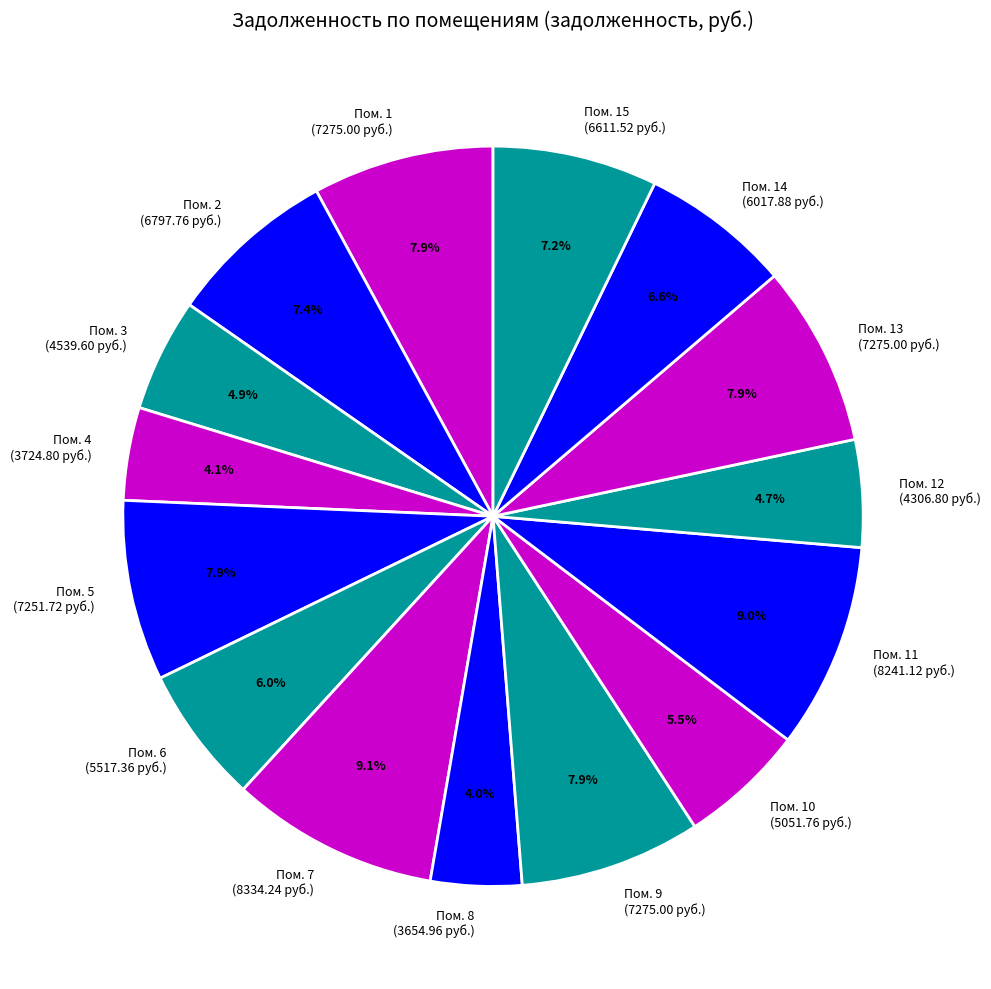

Is there any slice that represents more than half of the pie?

No